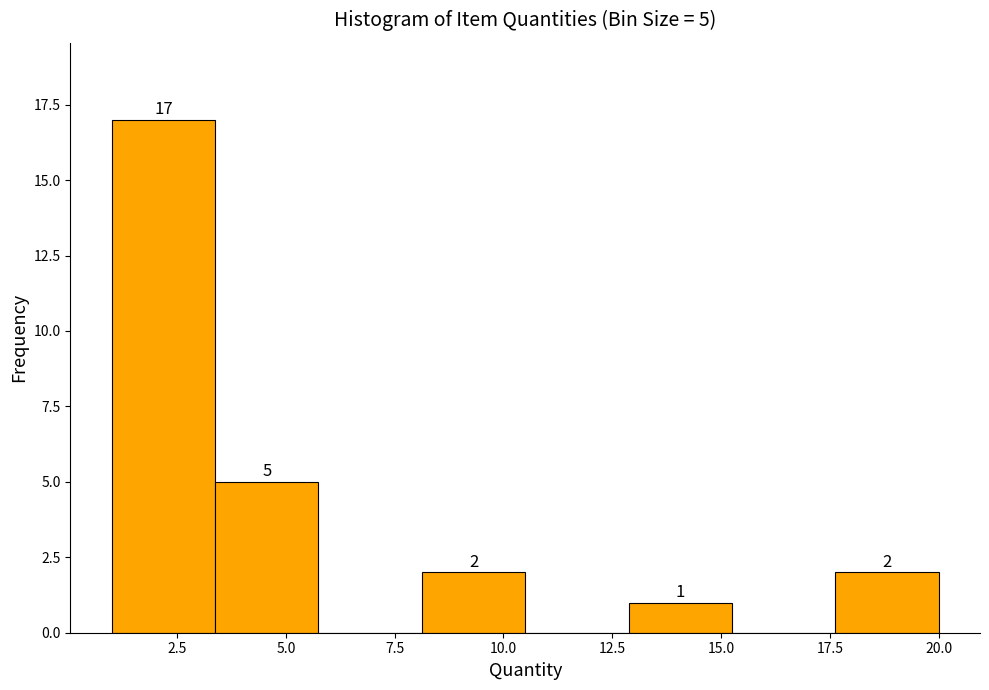

Over which range of the x-axis is the bar tallest?

1.0 to 3.5